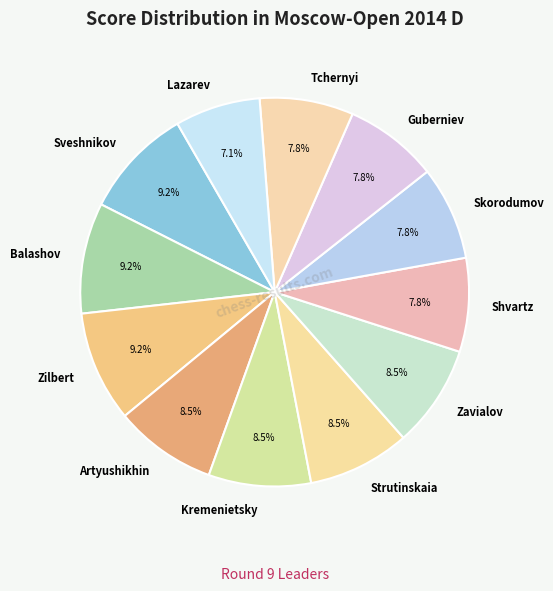

What percentage do Artyushikhin and Zilbert together represent?

17.7%